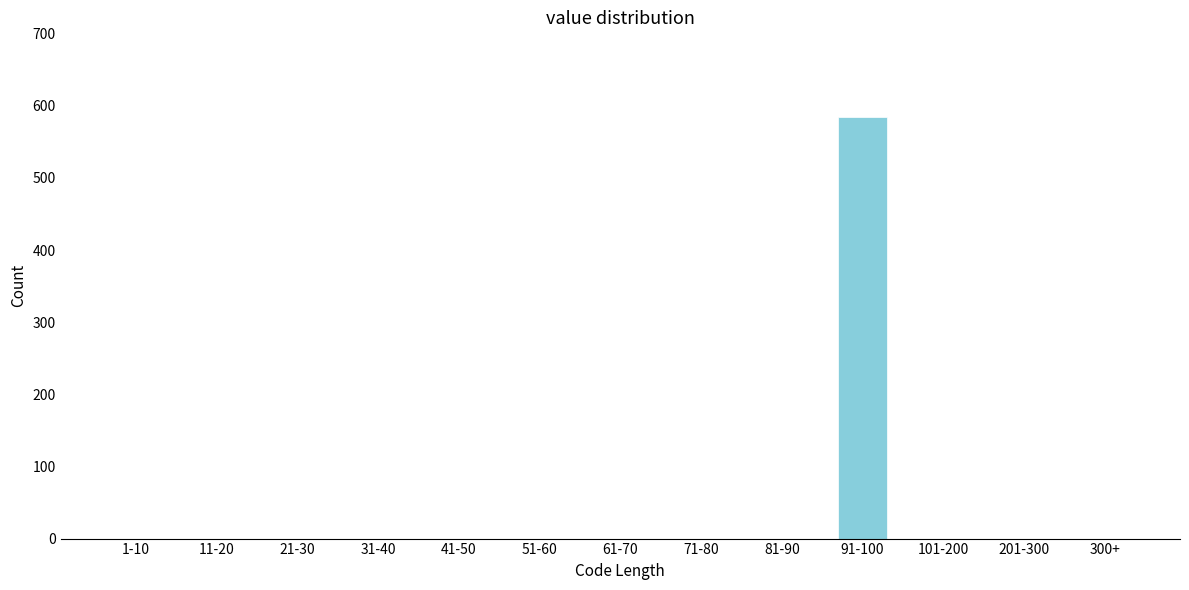

Reading left to right, what are all the values shown in this chart?

1-10=0	11-20=0	21-30=0	31-40=0	41-50=0	51-60=0	61-70=0	71-80=0	81-90=0	91-100=584	101-200=0	201-300=0	300+=0